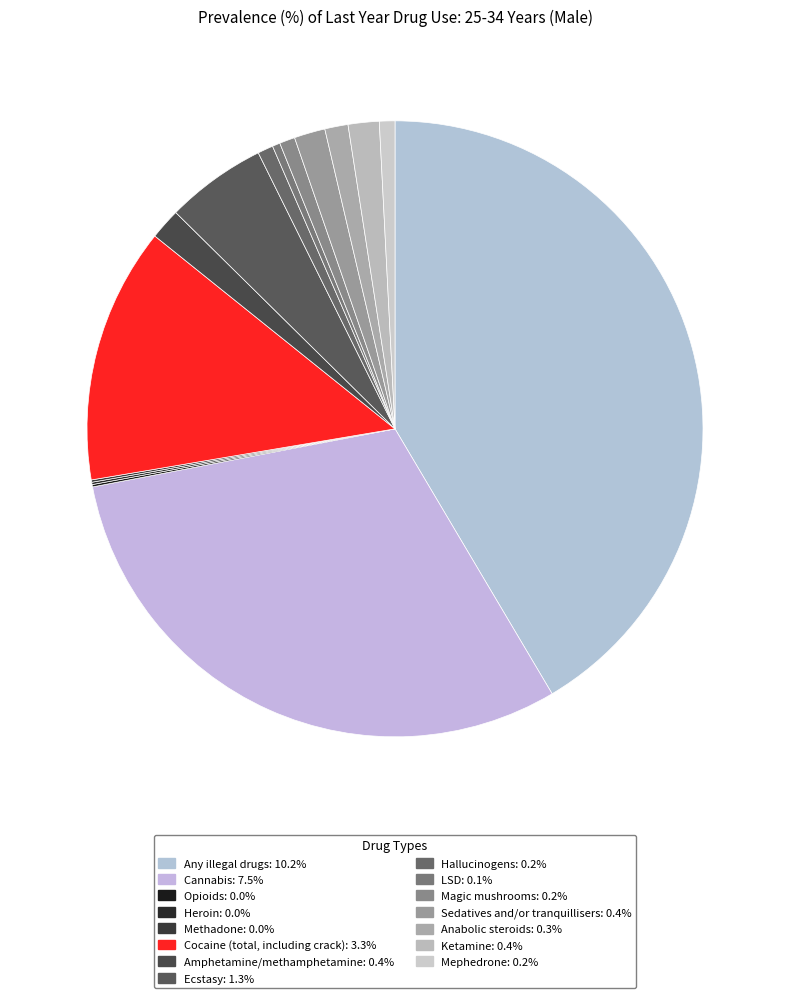

To the nearest percent, what is the average slice percentage?

7%